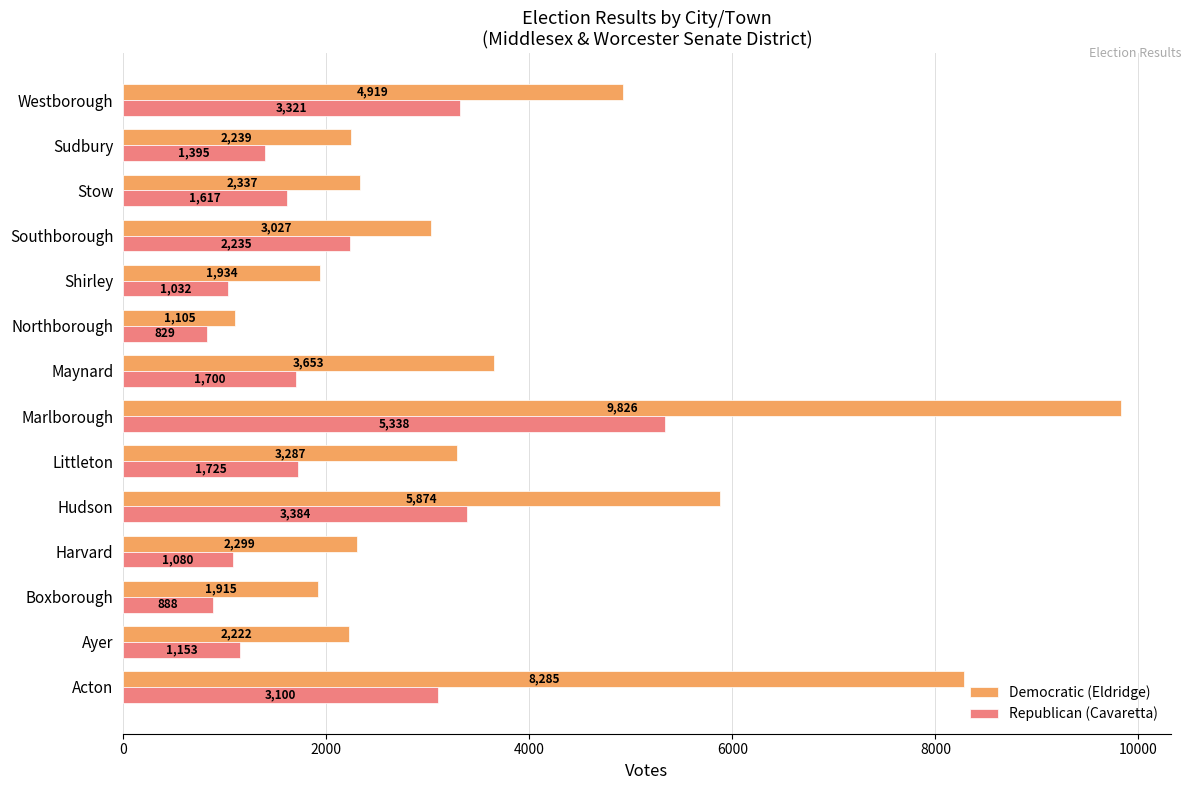

Which series has the widest spread of values?

Democratic (Eldridge)